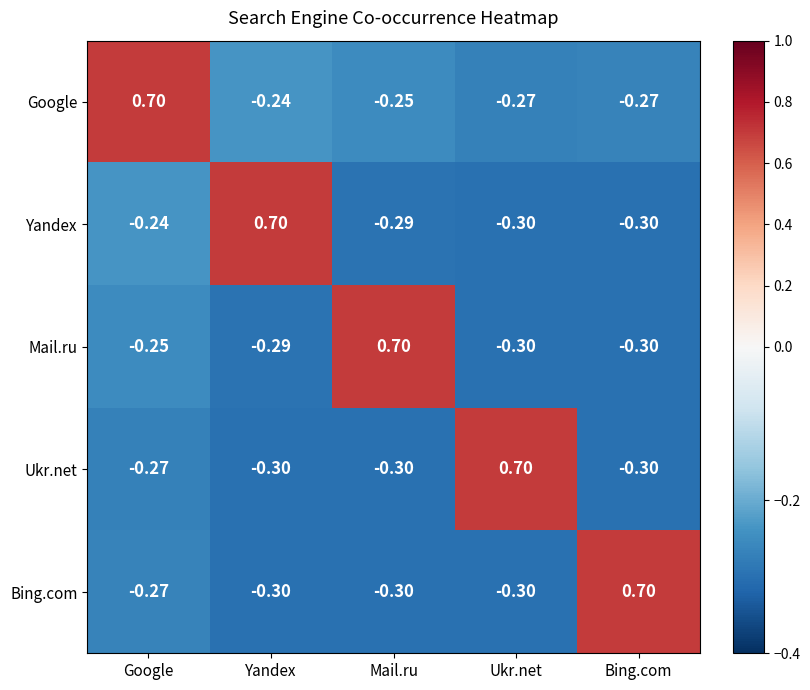

Where does the Bing.com series first go above 0?

Bing.com